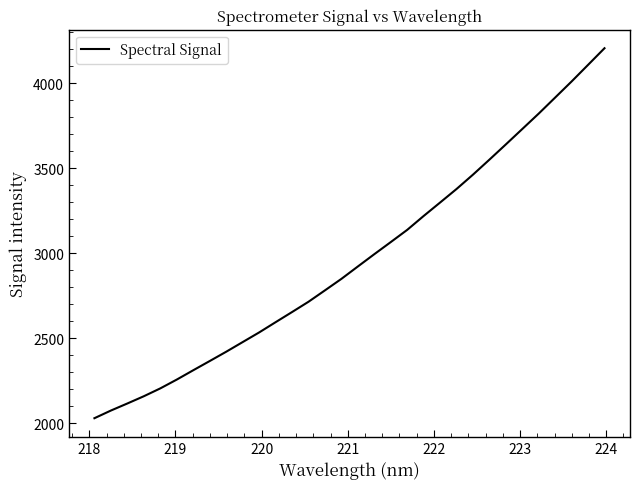

What is the smallest value displayed?

2028.8